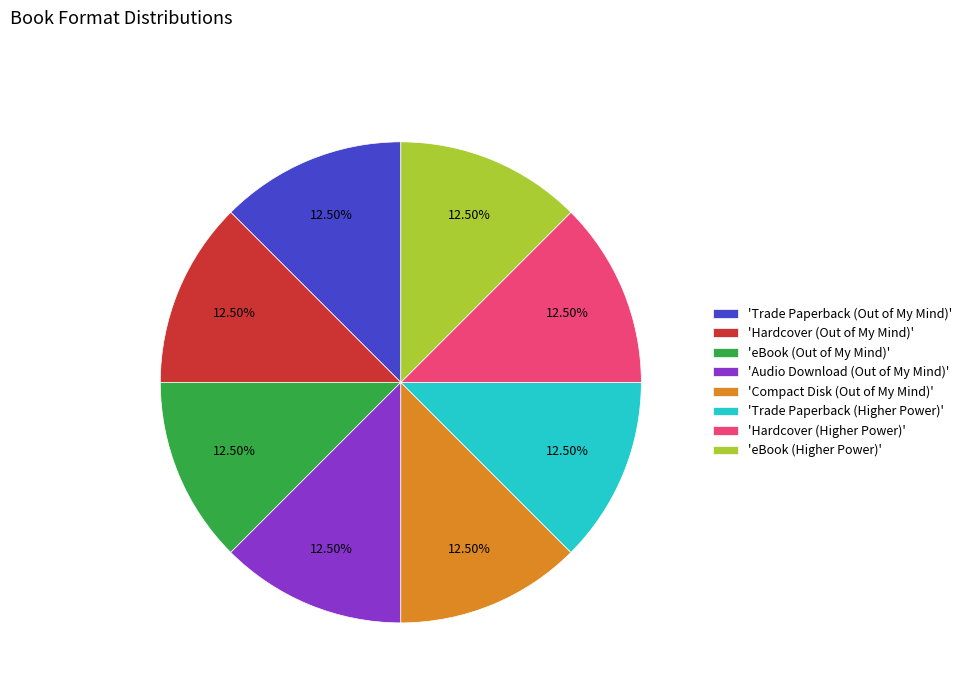

Does 'Trade Paperback (Higher Power)' represent more than half of the total?

No